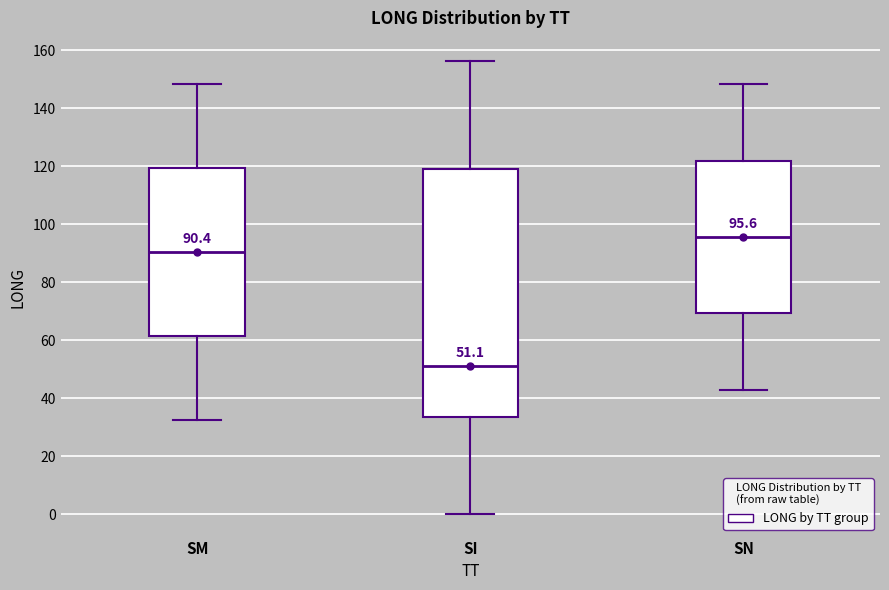

Which box has the highest median line?

SN